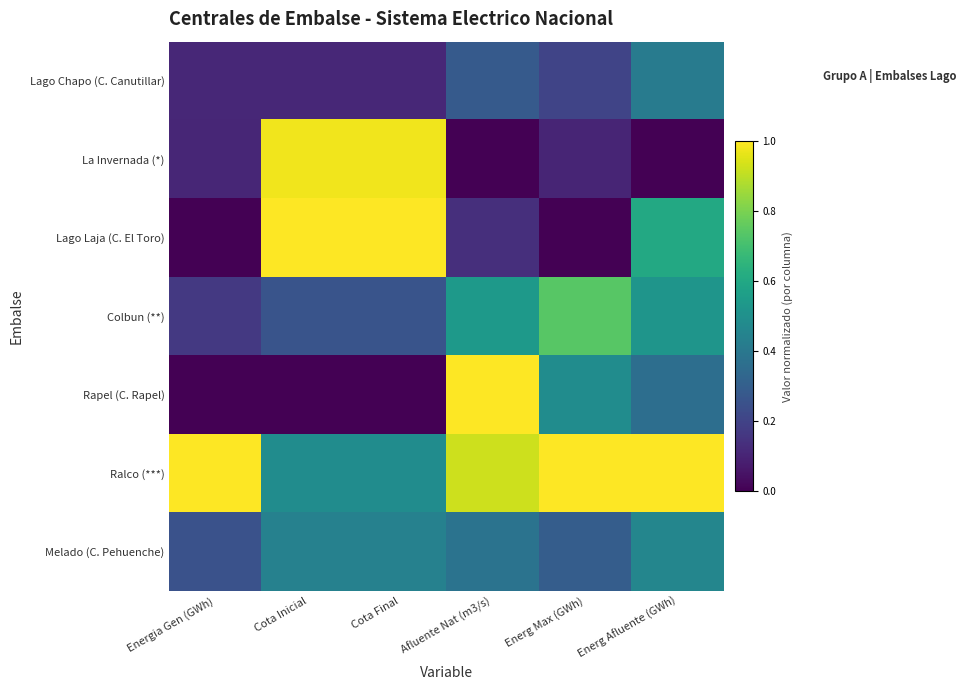

At how many categories does at least one series exceed 0?

6